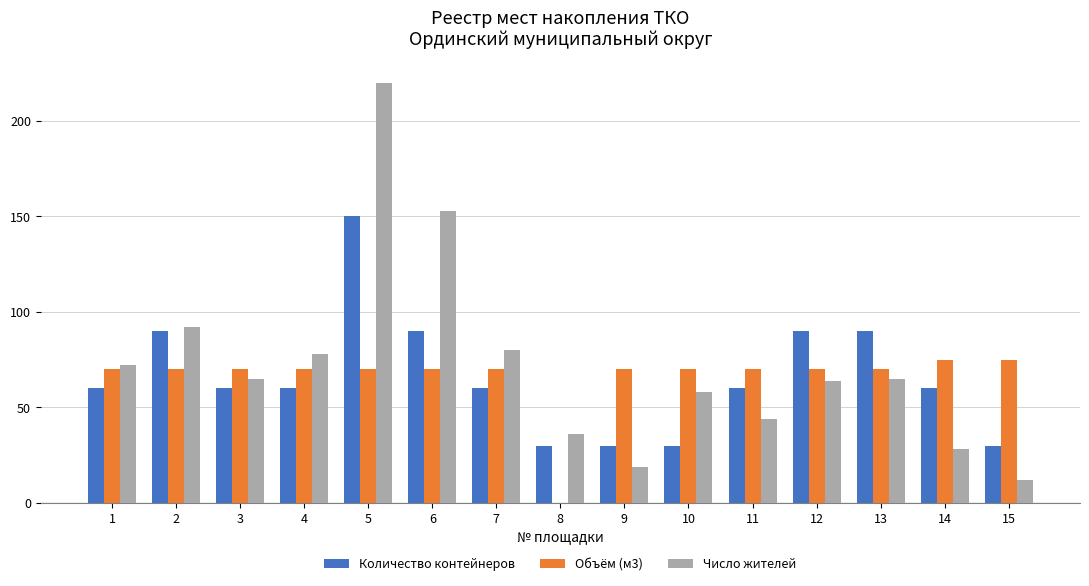

At which label does Число жителей first exceed 65?

1